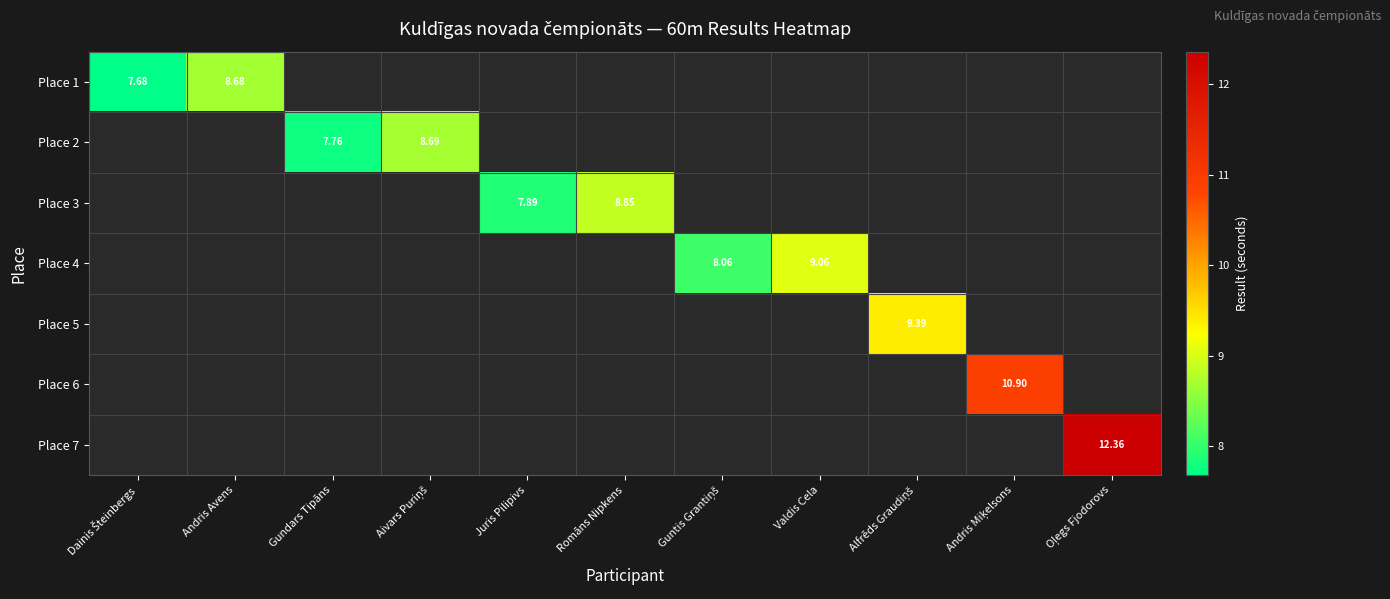

What is the minimum value shown in the chart?

7.7